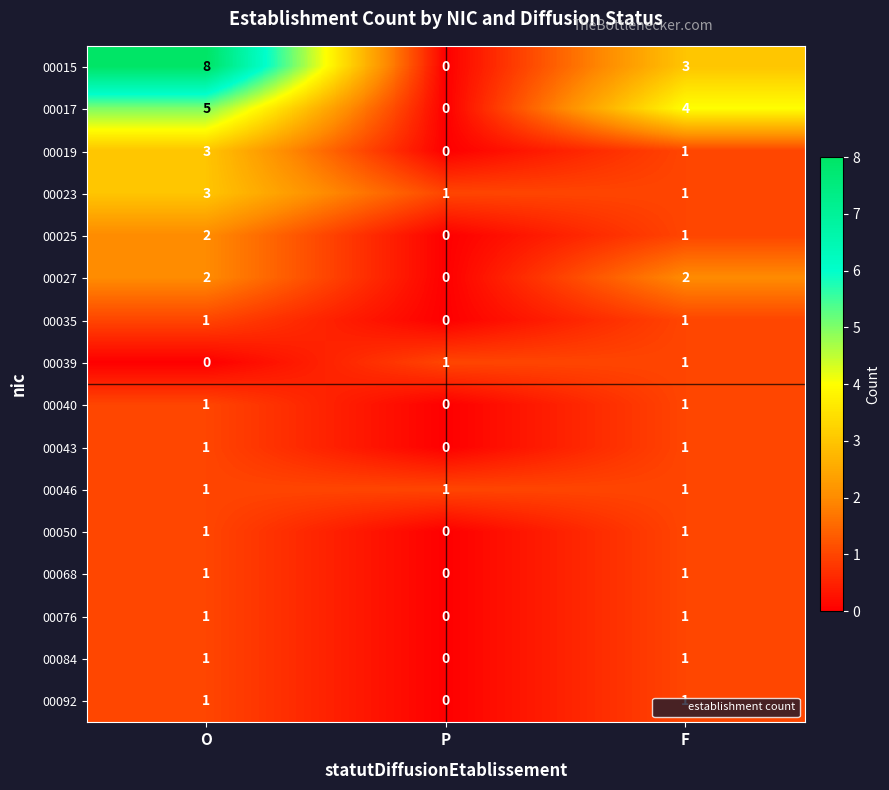

Count the 00040 values in the range 0 to 1.

3